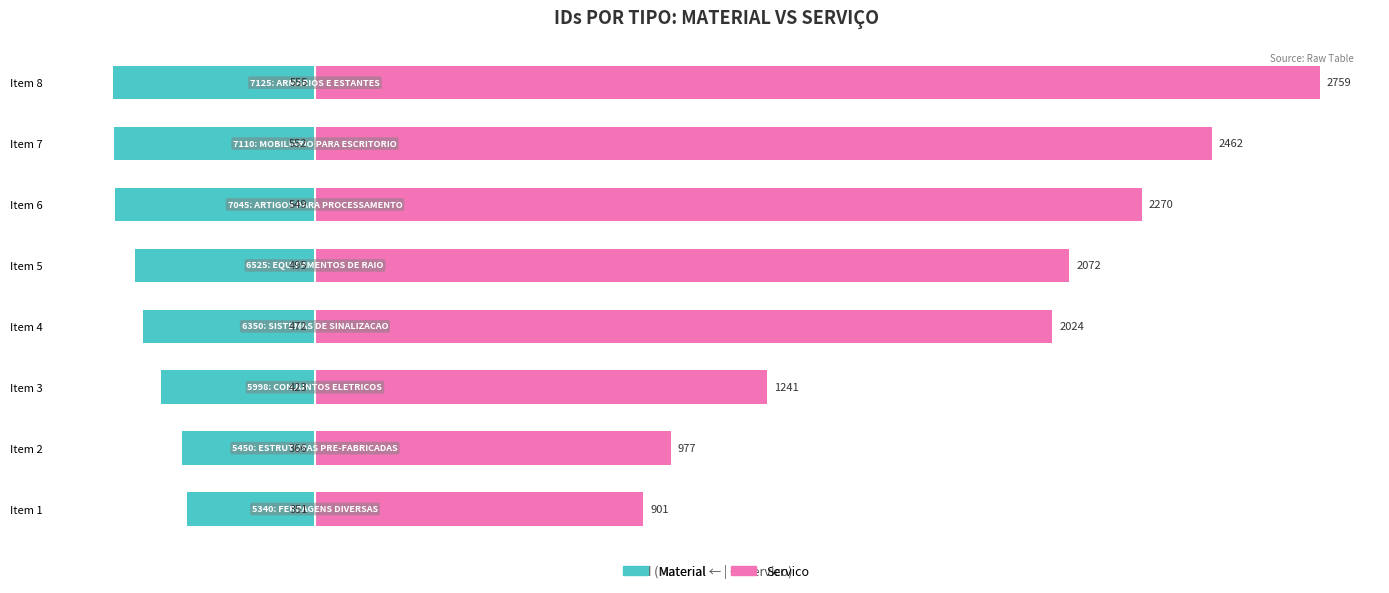

What is the lowest value of the Servico series?

901